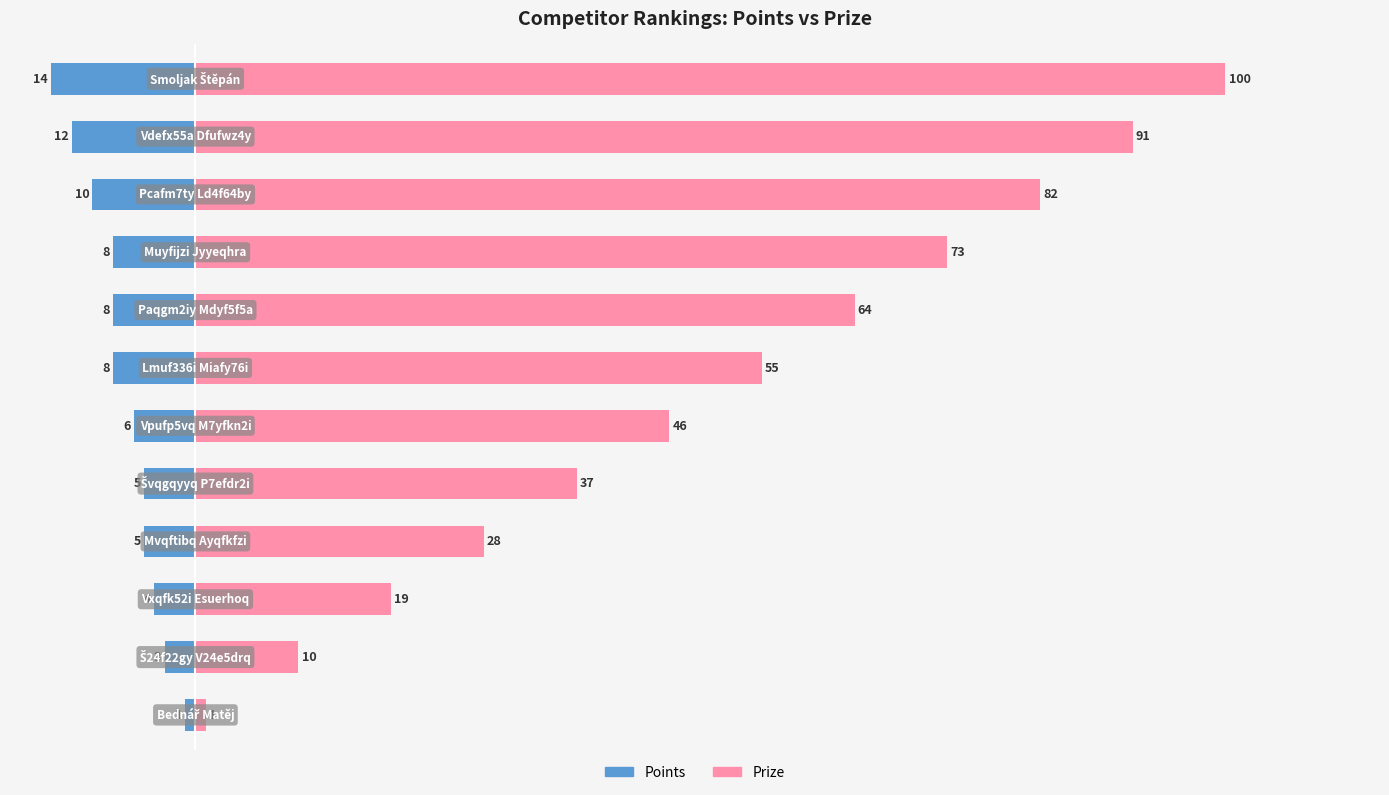

Reading left to right, what are all the values shown in this chart?

Points: 0=-14	1=-12	2=-10	3=-8	4=-8	5=-8	6=-6	7=-5	8=-5	9=-4	10=-3	11=-1
Prize: 0=100	1=91	2=82	3=73	4=64	5=55	6=46	7=37	8=28	9=19	10=10	11=1